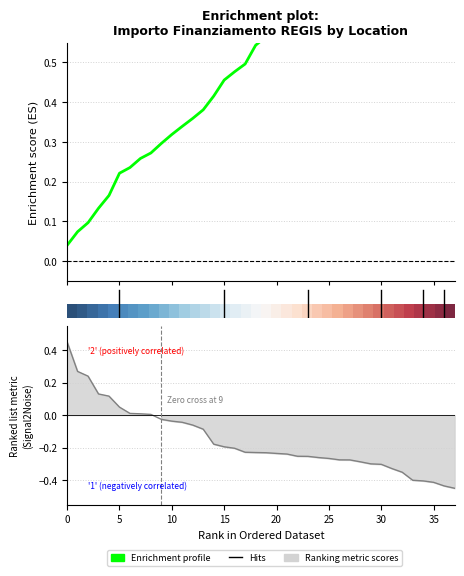

What is the difference between the Enrichment profile values at 16 and 19?

0.1